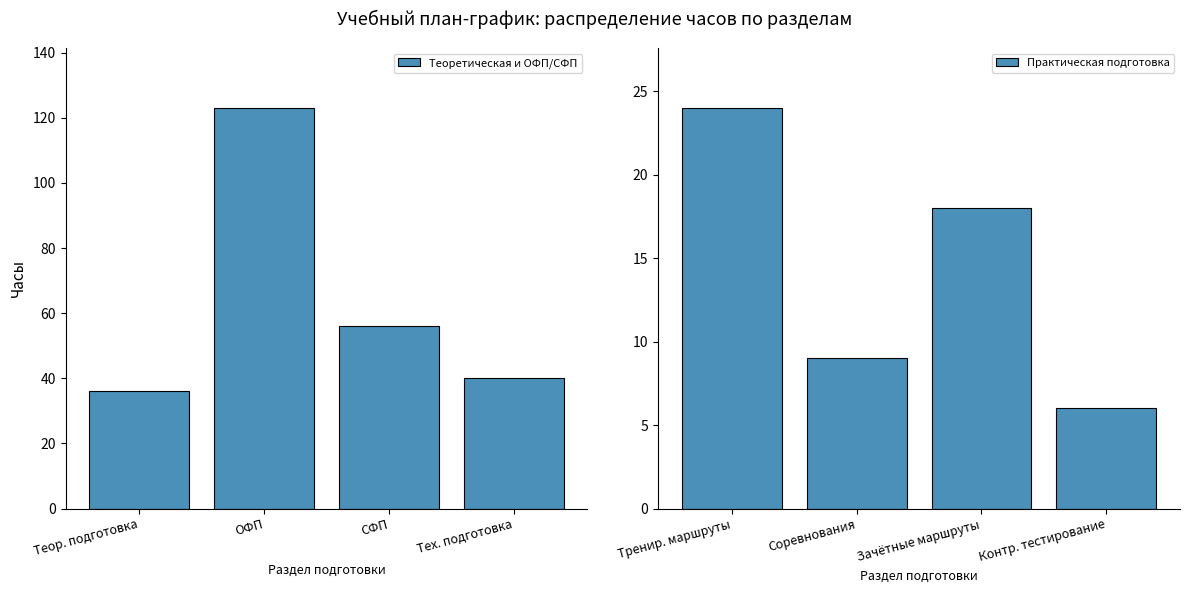

Is it true that Практическая подготовка equals 24 at Тренир. маршруты?

True